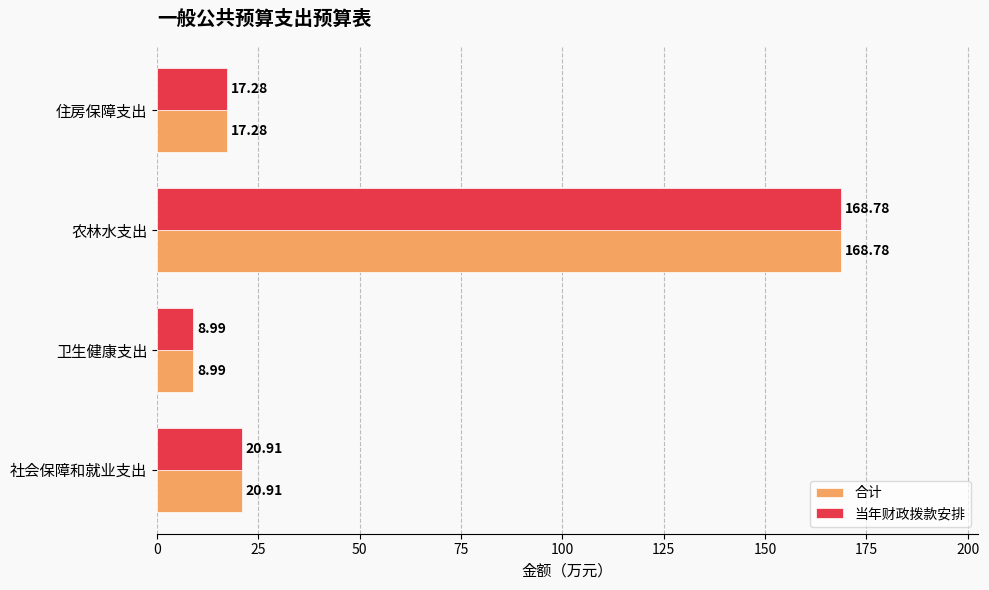

At which category is the sum across all series the highest?

农林水支出